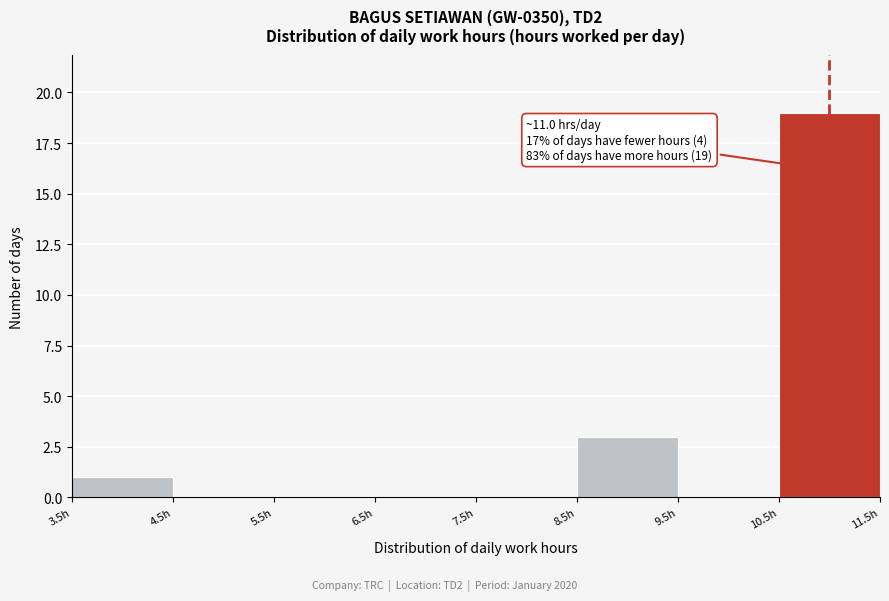

Which range on the x-axis has the tallest bar?

10.5 to 11.5